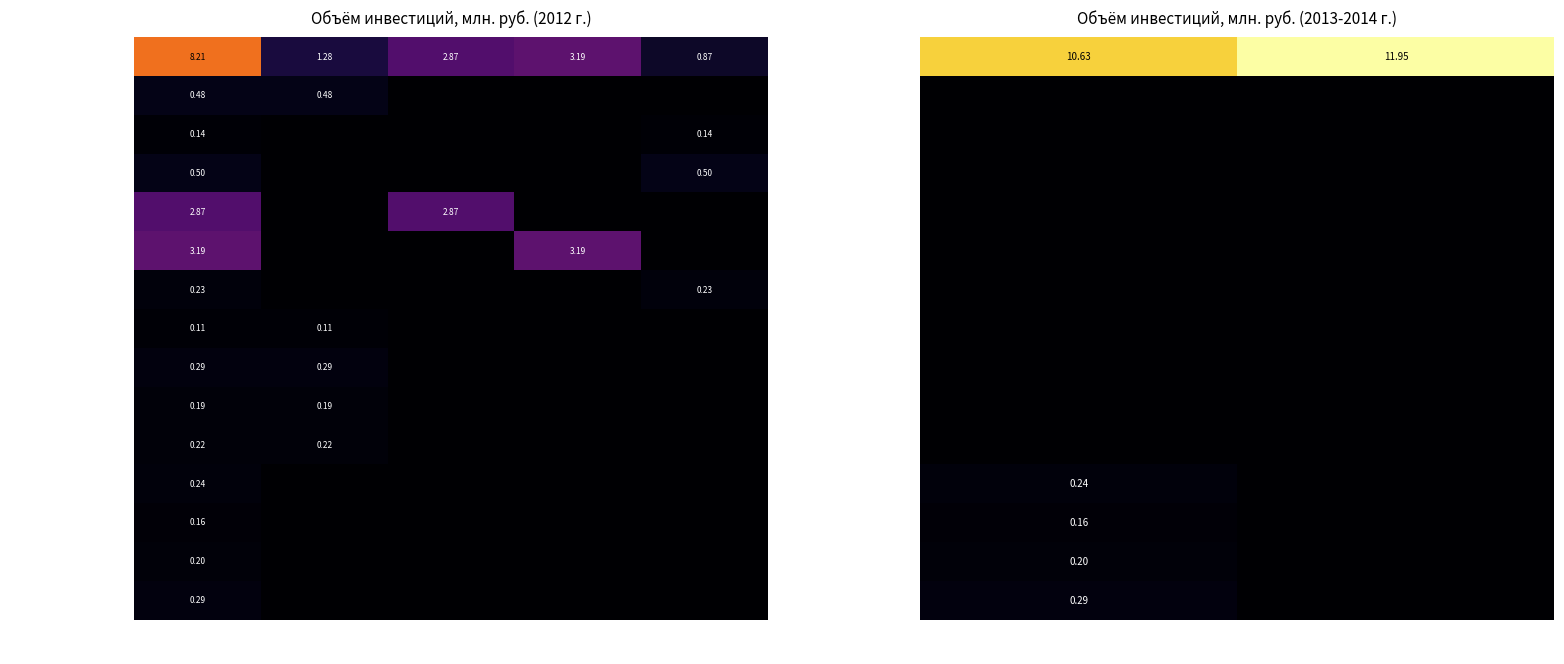

True or false: ВСЕГО has a value of 11.9 at 2014 год.

True